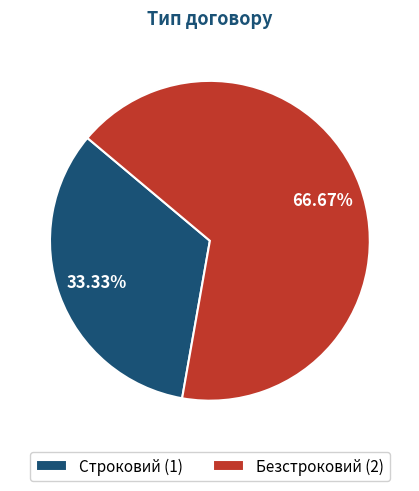

Between Безстроковий and Строковий, which is larger?

Безстроковий